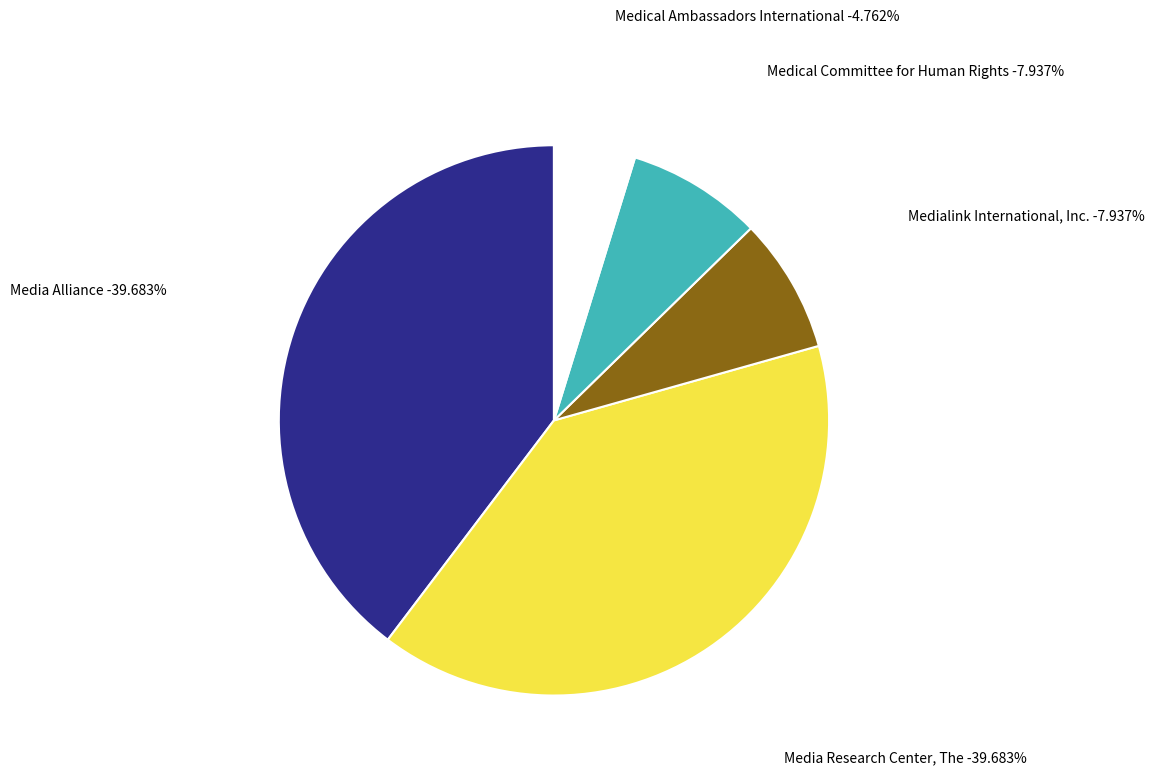

Between Medical Committee for Human Rights and Medical Ambassadors International, which is larger?

Medical Committee for Human Rights